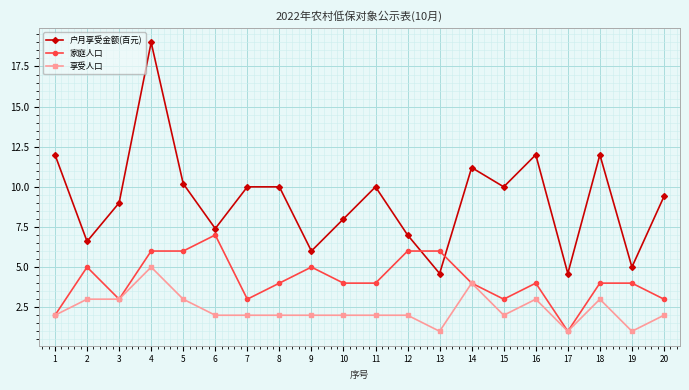

What are all the series names shown in the legend?

户月享受金额(百元), 家庭人口, 享受人口